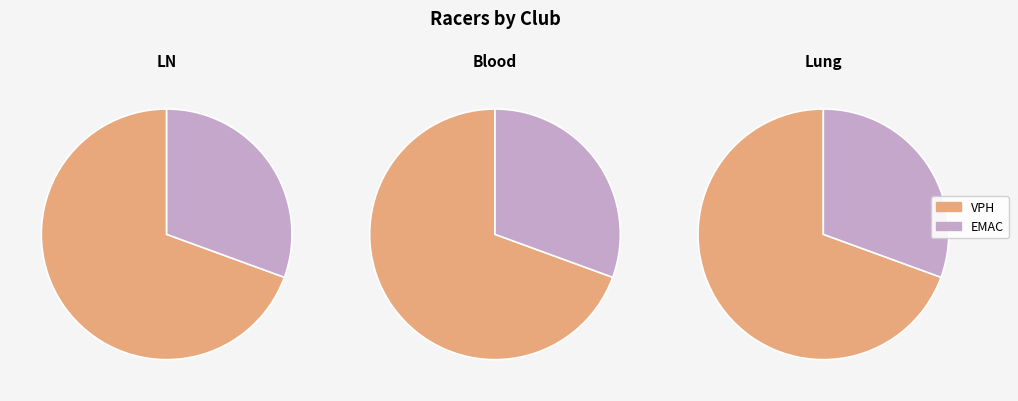

The EMAC slice represents 31% of the pie. True or false?

True